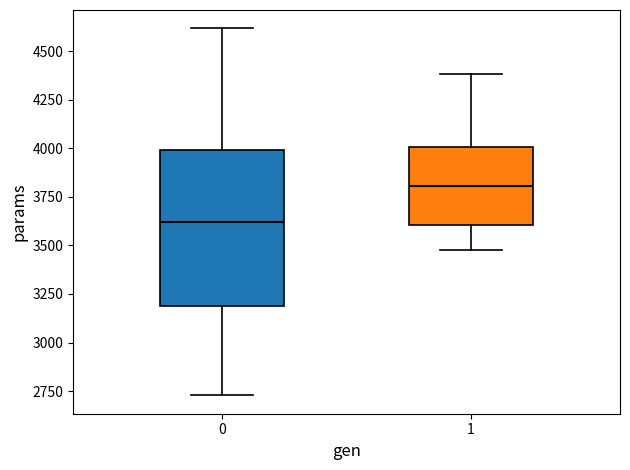

Which box has the highest median line?

1